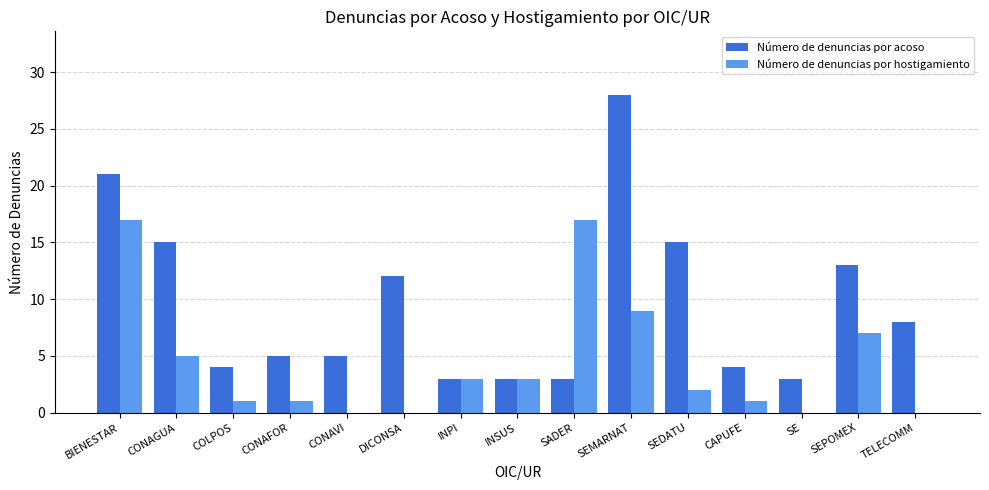

At which category is the sum across all series the highest?

BIENESTAR